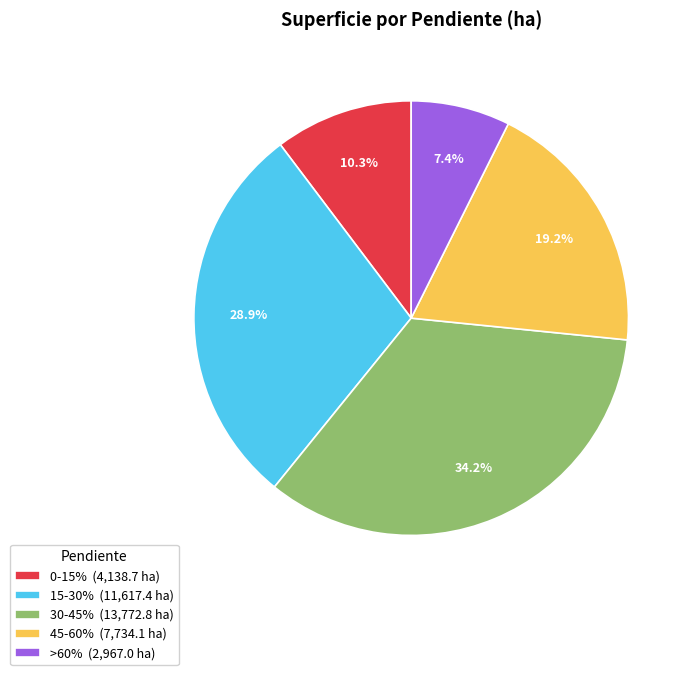

Rank the categories by value from lowest to highest.

>60%, 0-15%, 45-60%, 15-30%, 30-45%